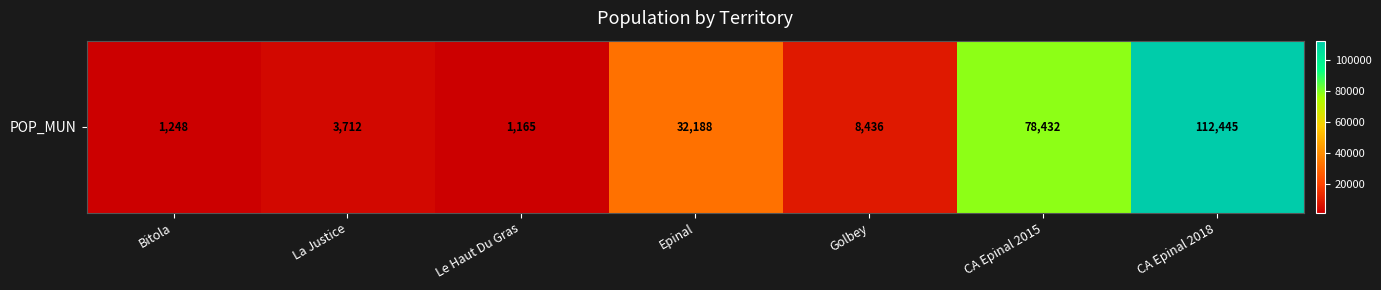

The chart shows a value of 2215 at Bitola. True or false?

False